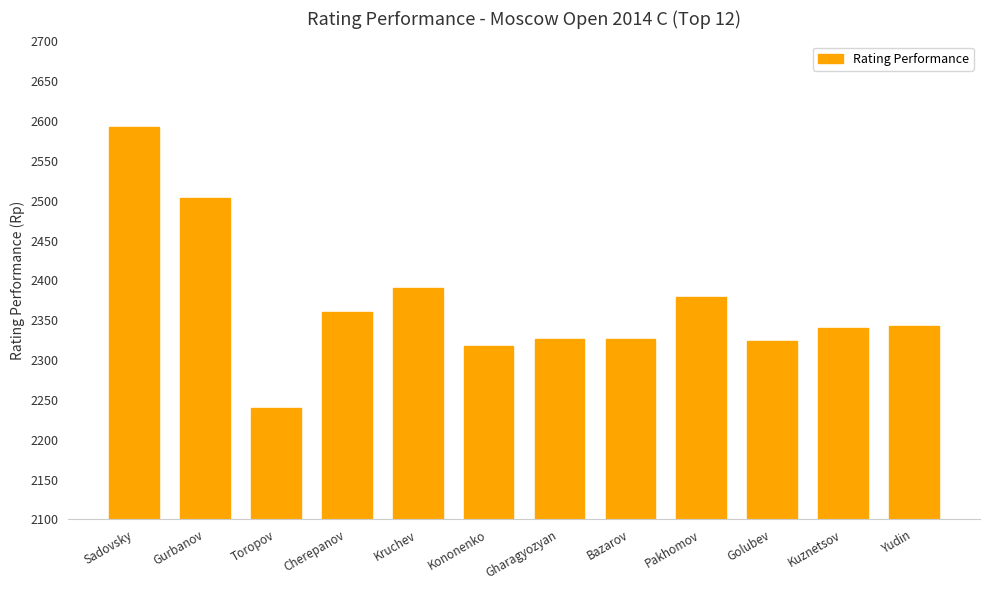

Between Cherepanov and Gharagyozyan, which is larger?

Cherepanov